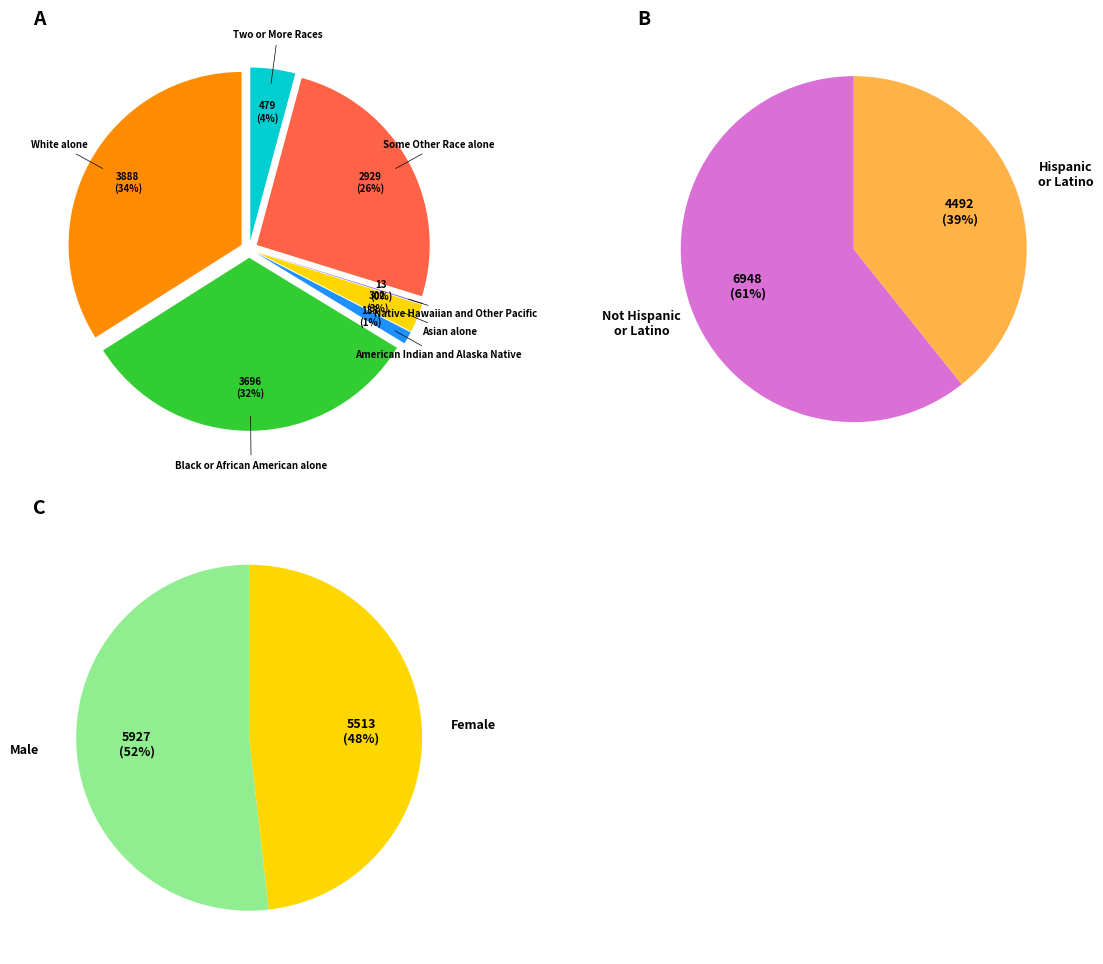

Between Black or African American alone and Native Hawaiian and Other Pacific, which is larger?

Black or African American alone